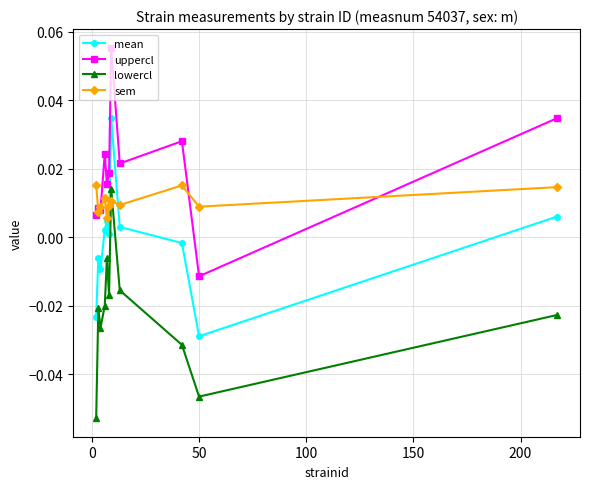

Which series has the largest total across all categories?

uppercl